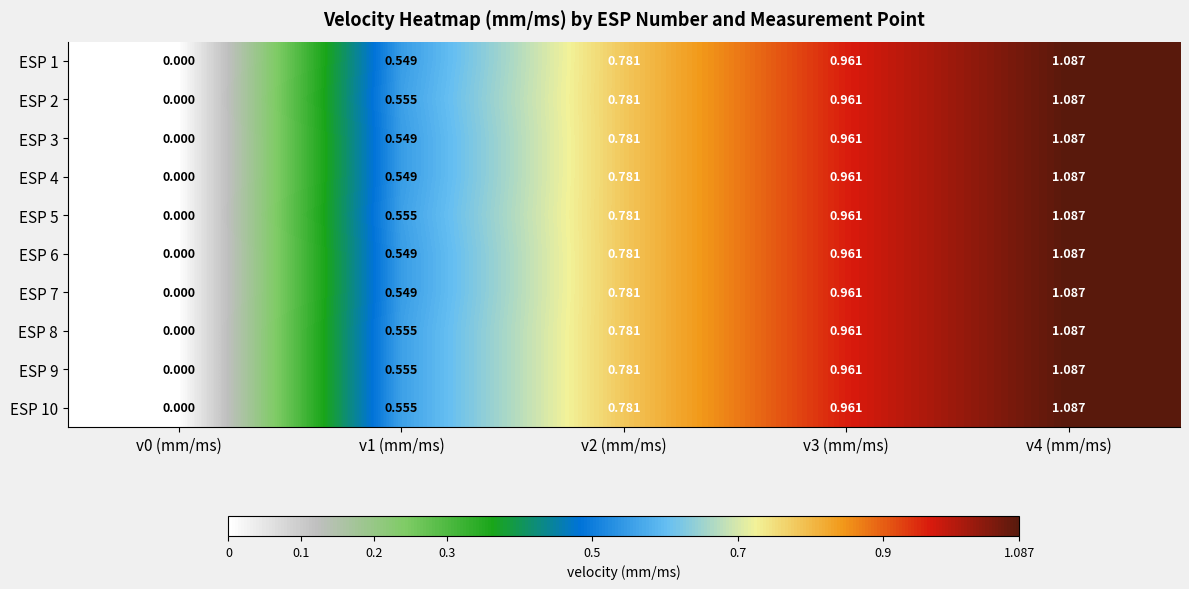

Is the value of ESP 2 at v0 (mm/ms) greater than the value of ESP 7 at v2 (mm/ms)?

No